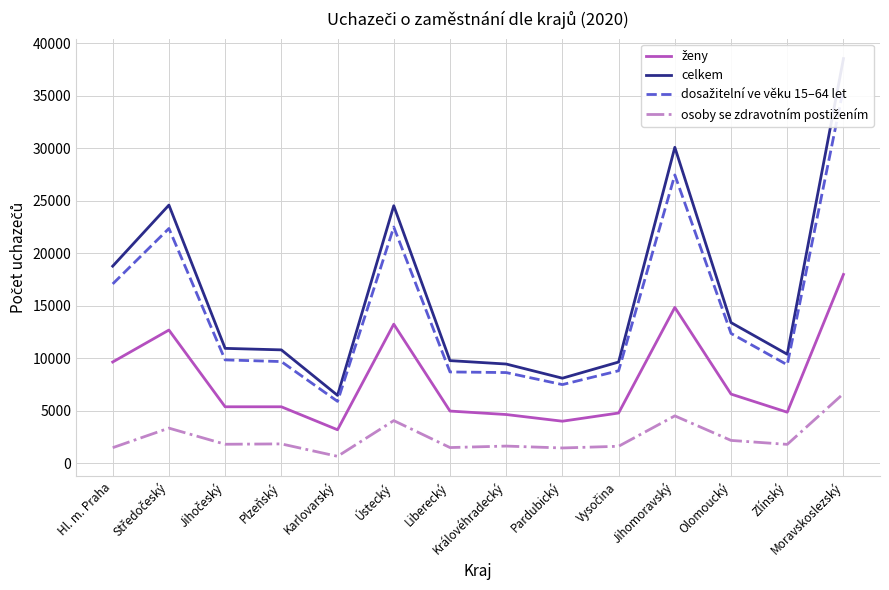

What is the sum of the osoby se zdravotním postižením values at Moravskoslezský and Vysočina?

8282